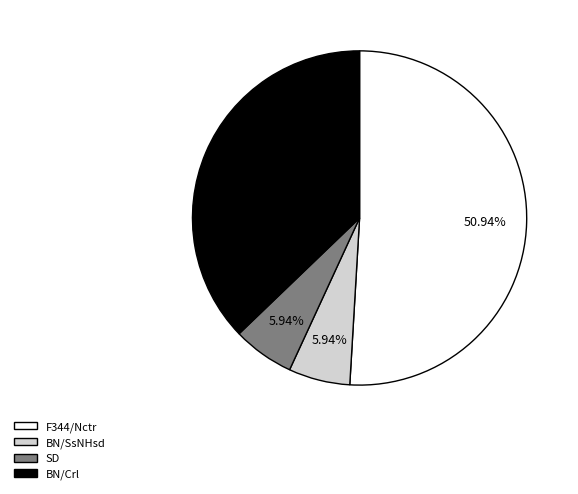

Do BN/SsNHsd and SD together represent more than half of the pie?

No